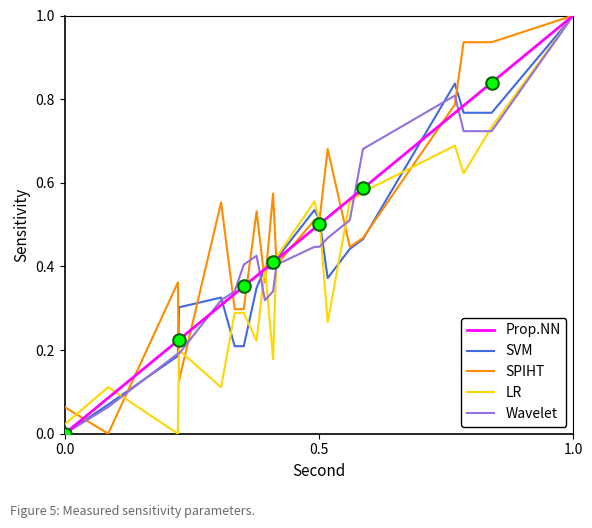

What is the greatest value displayed?

1.0